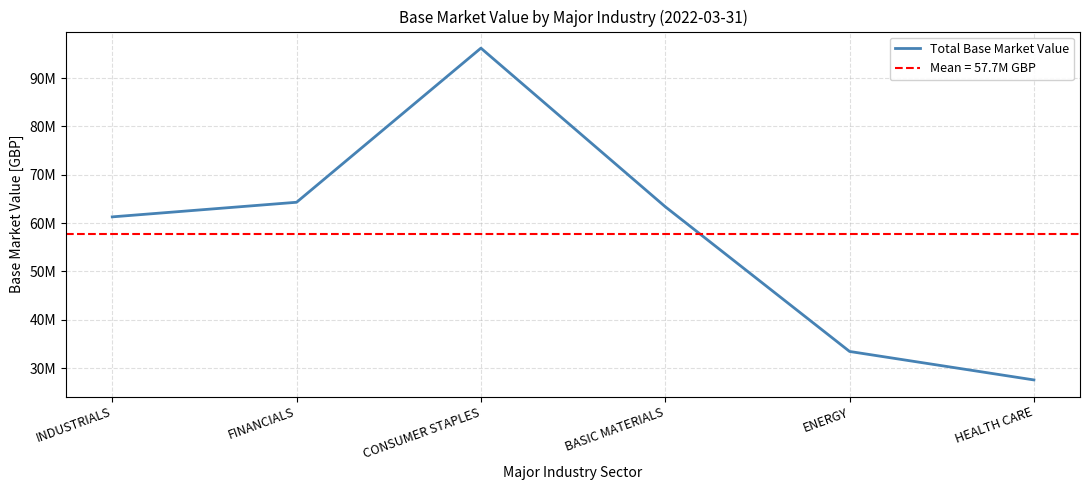

List the labels in order of value, smallest first.

HEALTH CARE, ENERGY, INDUSTRIALS, BASIC MATERIALS, FINANCIALS, CONSUMER STAPLES